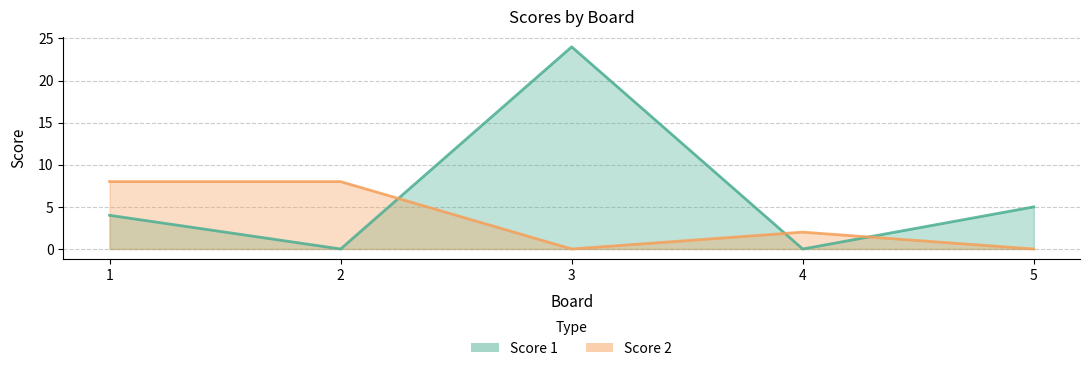

Which series changed the most between 3 and 4?

Score 1